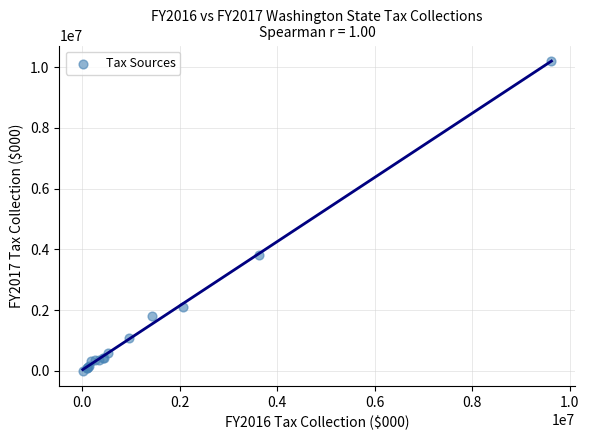

What Y value in the scatter plot is closest to 5105467?

3826274.3